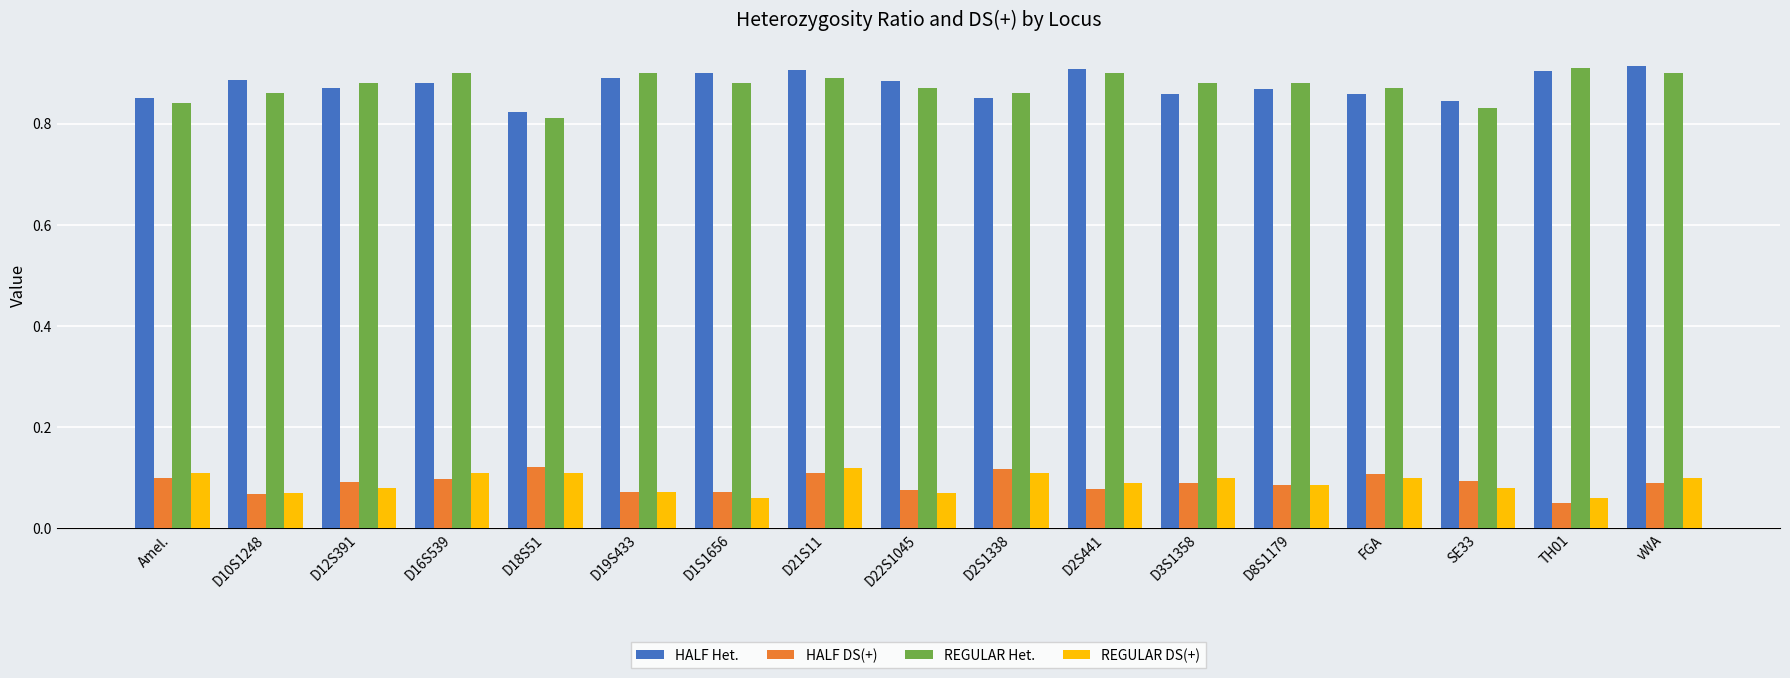

Count the REGULAR Het. values in the range 0 to 1.

17